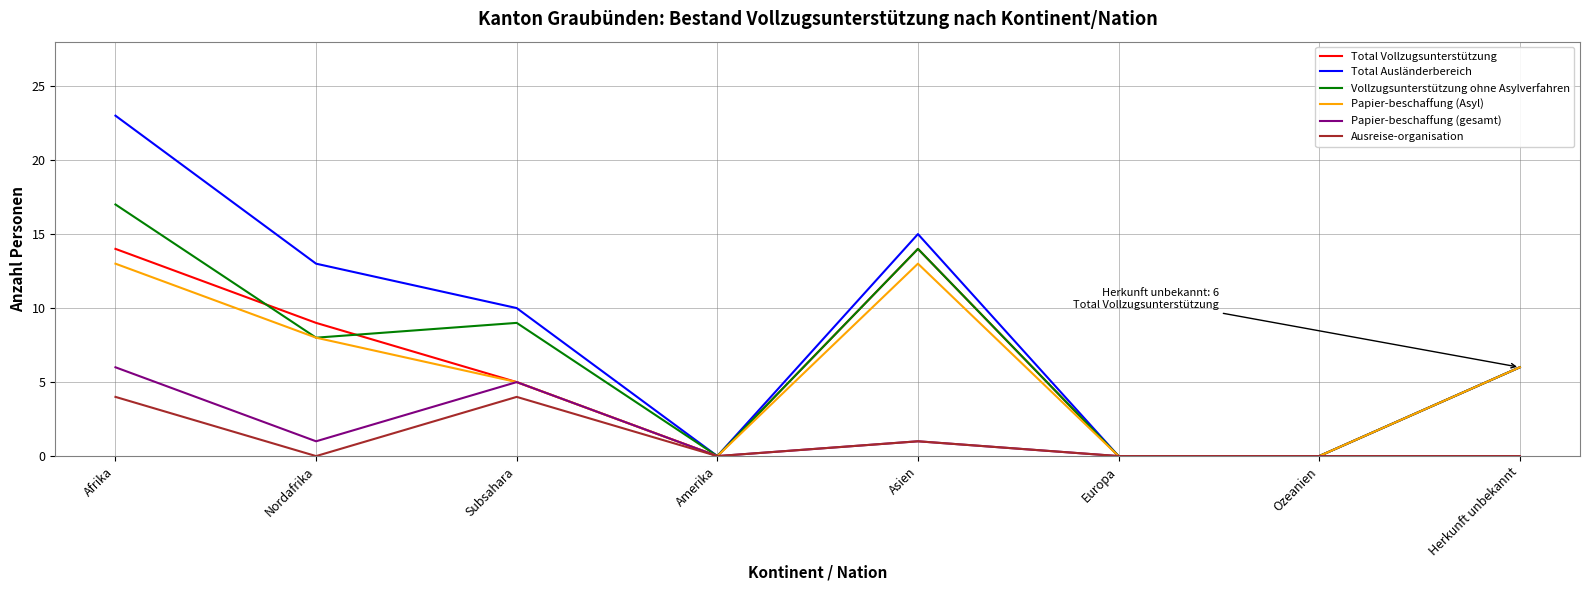

Is the value of Ausreise-organisation at Asien greater than the value of Total Ausländerbereich at Herkunft unbekannt?

No